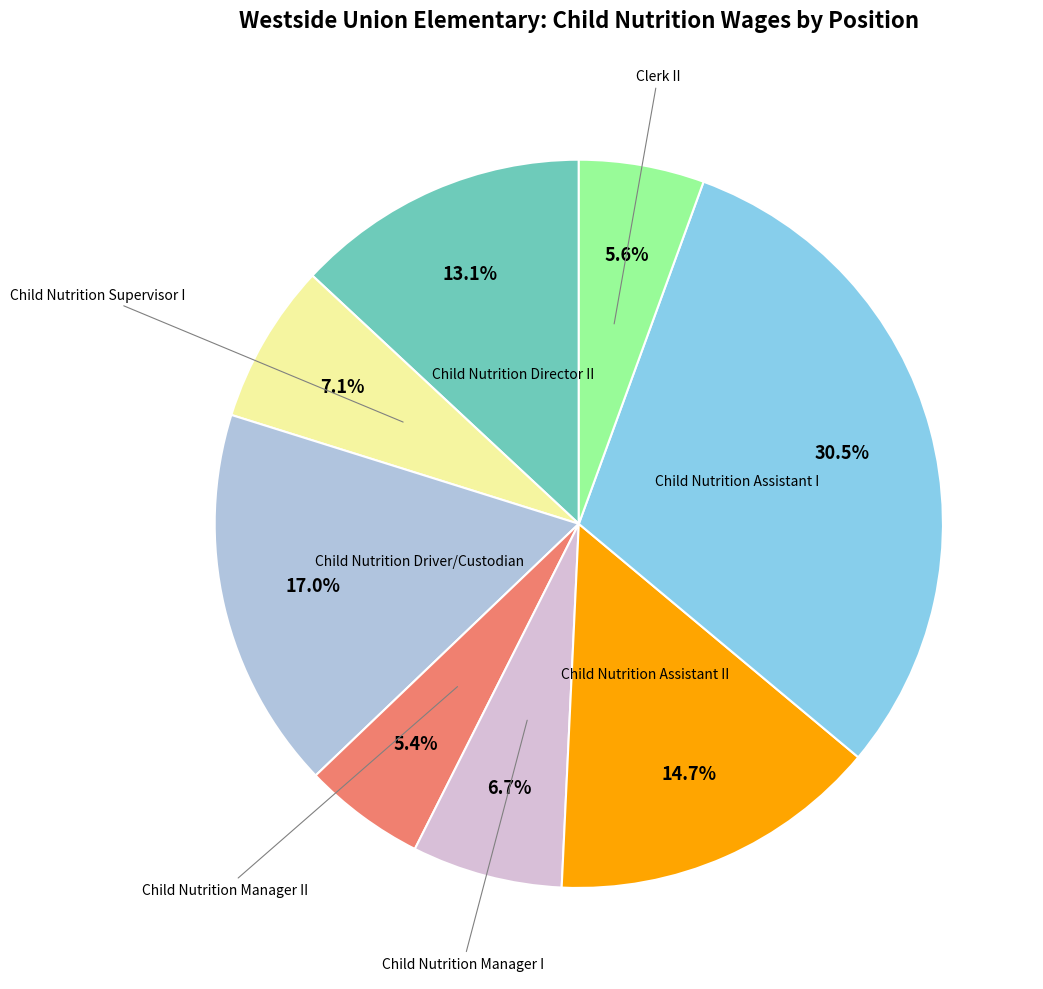

Does any single category account for the majority?

No